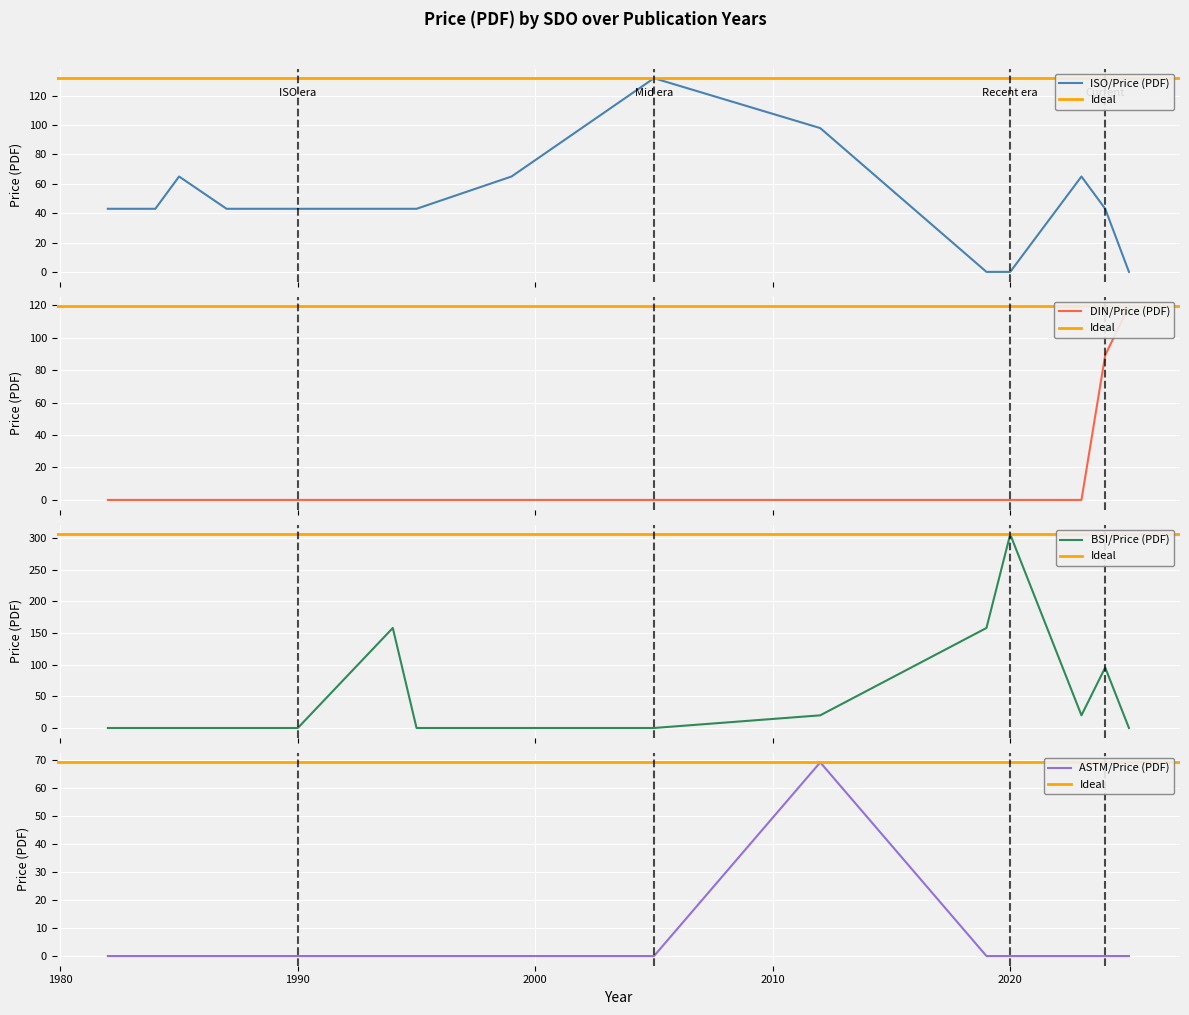

What is the average value of the BSI series?

57.8